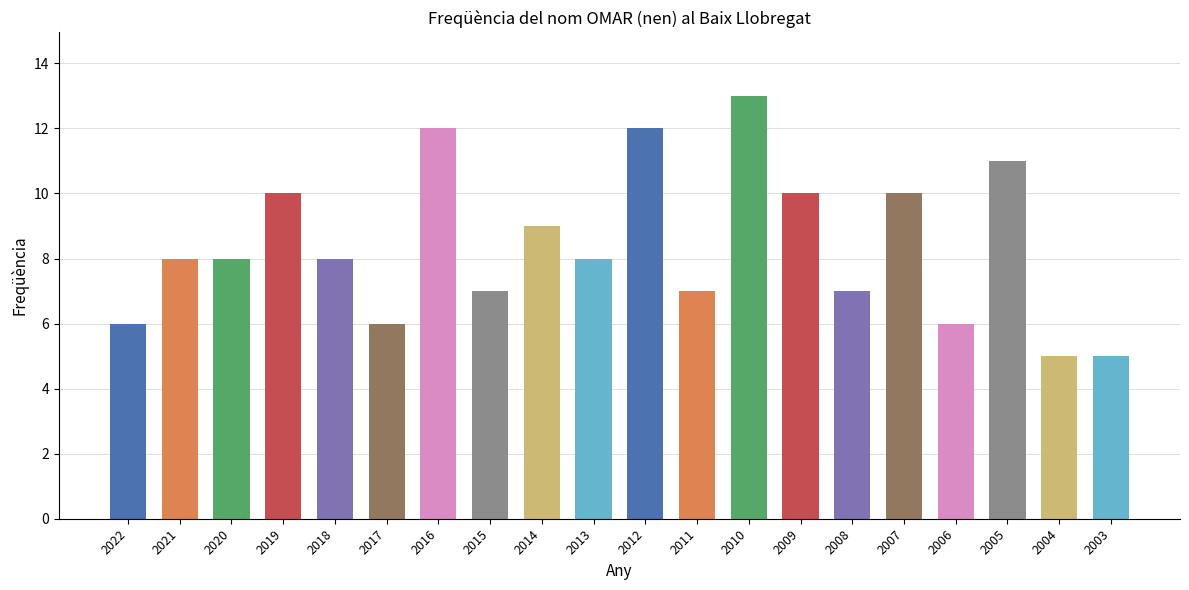

What value does the data have at 2007?

10